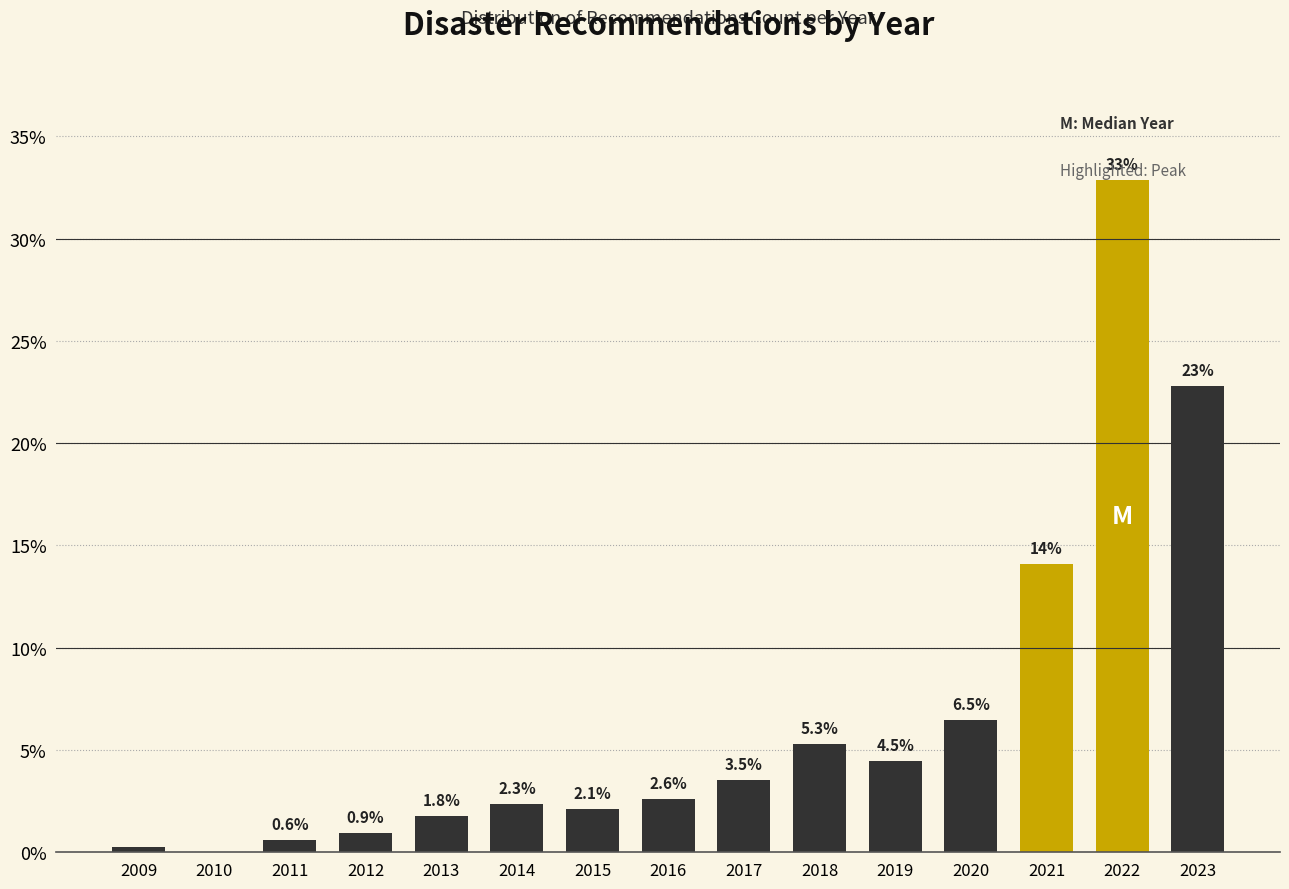

Which category has the highest value across all series?

2022